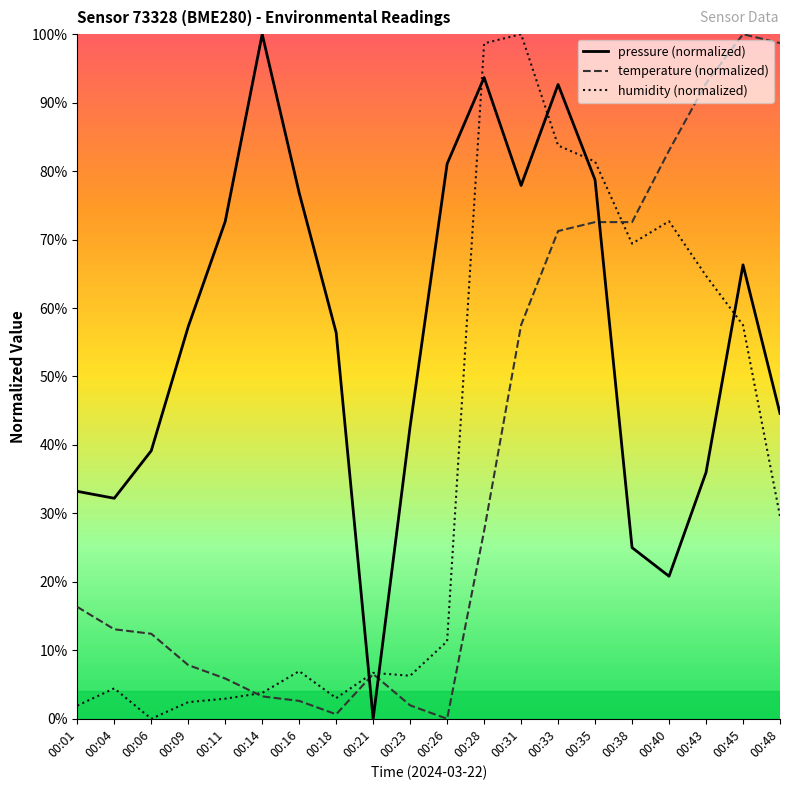

Is the value of humidity (normalized) at 00:28 greater than the value of pressure (normalized) at 00:31?

Yes